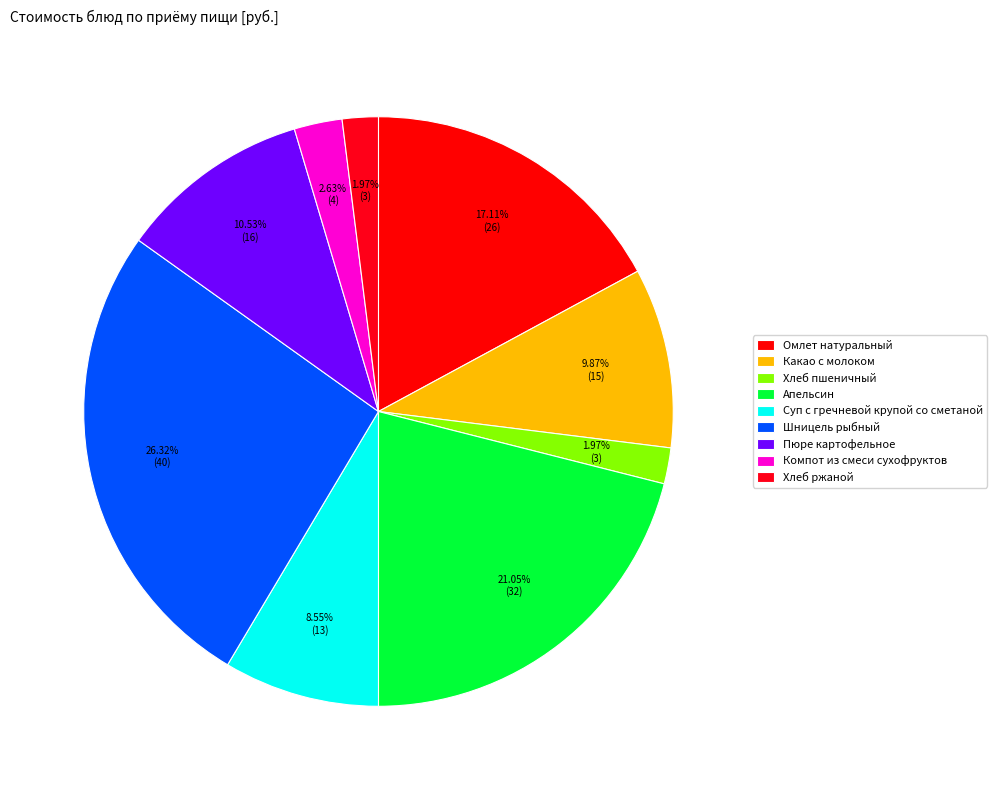

How many segments does this pie chart have?

9